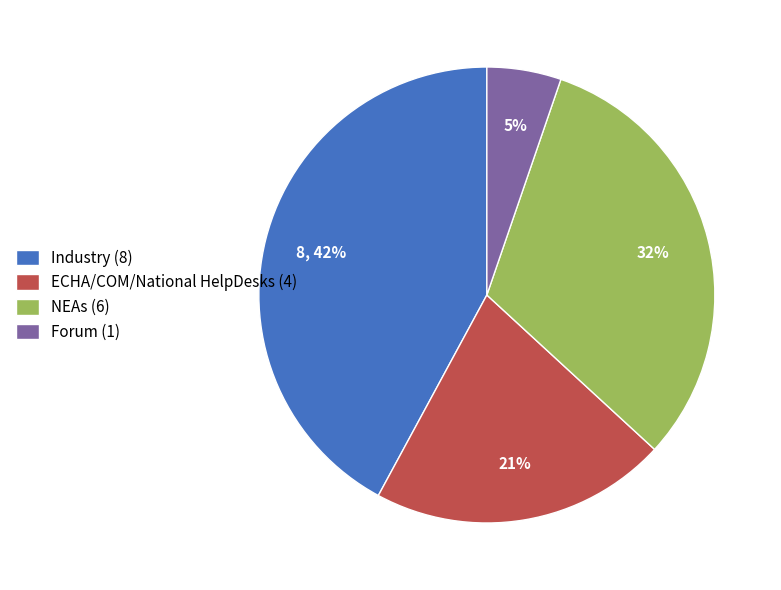

True or false: Forum (1) accounts for 1% of the total.

False